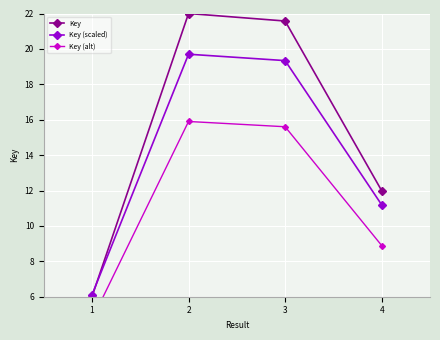

What is the spread (max minus min) of values at 4?

3.1